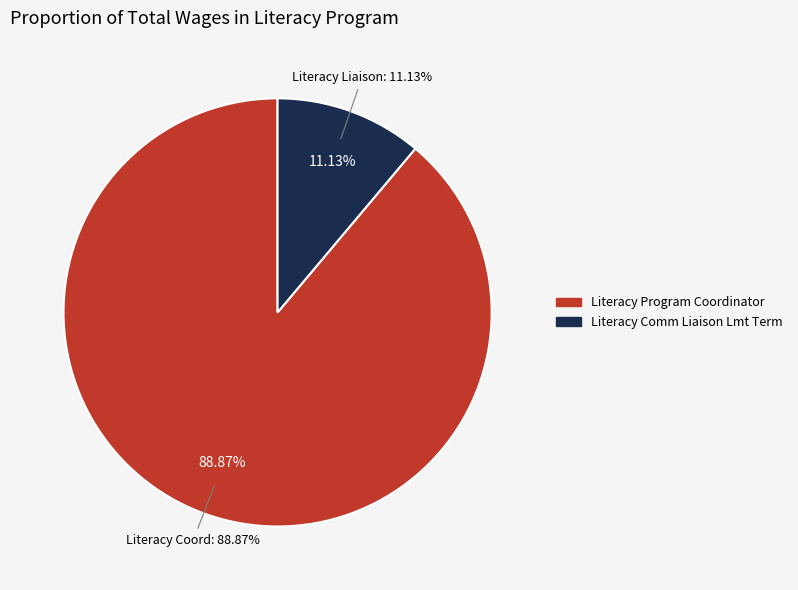

Does any single category account for the majority?

Yes